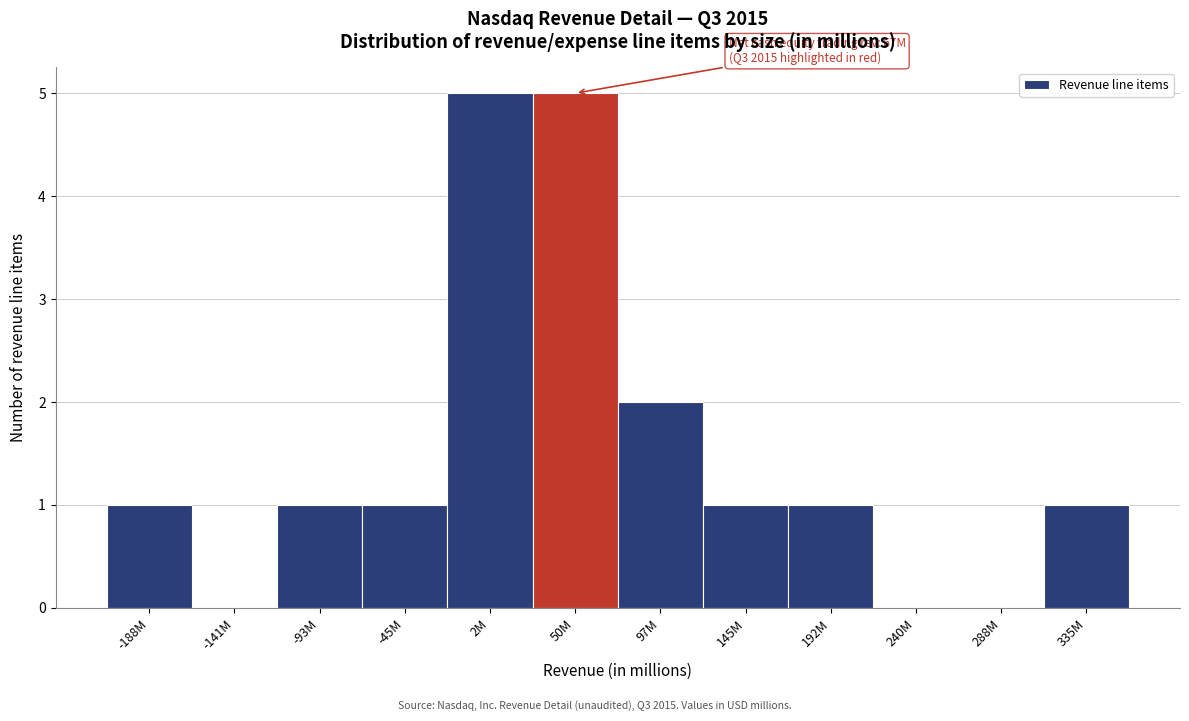

Reading left to right, transcribe all the data shown in this chart.

-188M=1	-141M=0	-93M=1	-45M=1	2M=5	50M=5	97M=2	145M=1	192M=1	240M=0	288M=0	335M=1